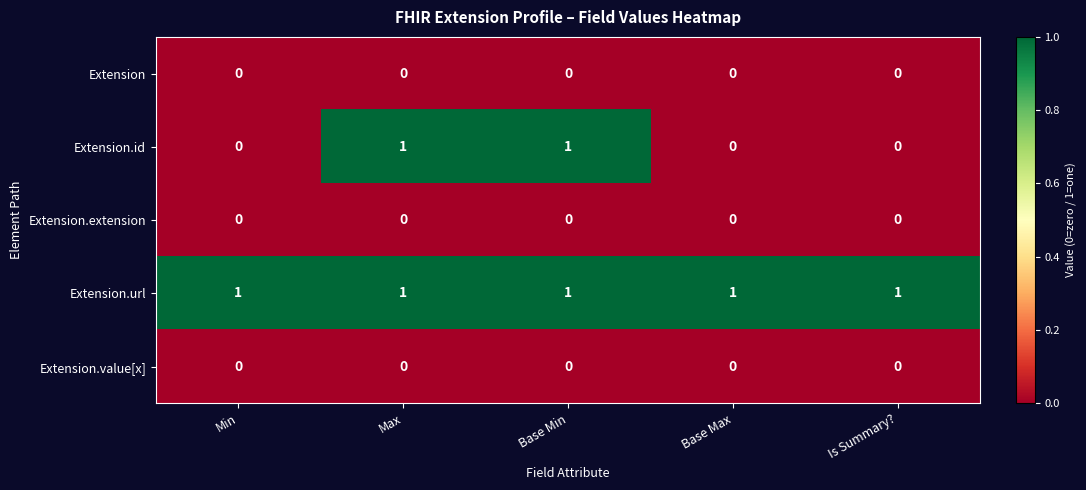

What is the spread (max minus min) of values at Base Max?

1